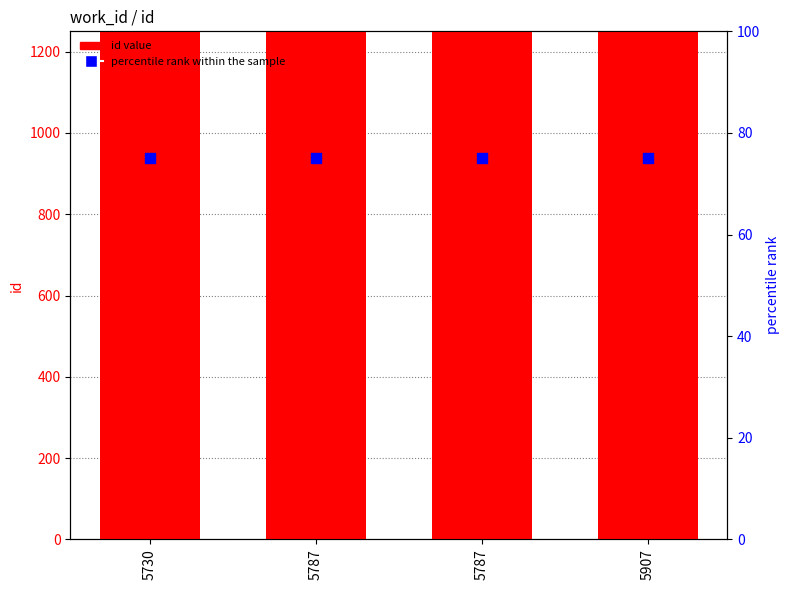

At how many categories does at least one series exceed 5174?

4